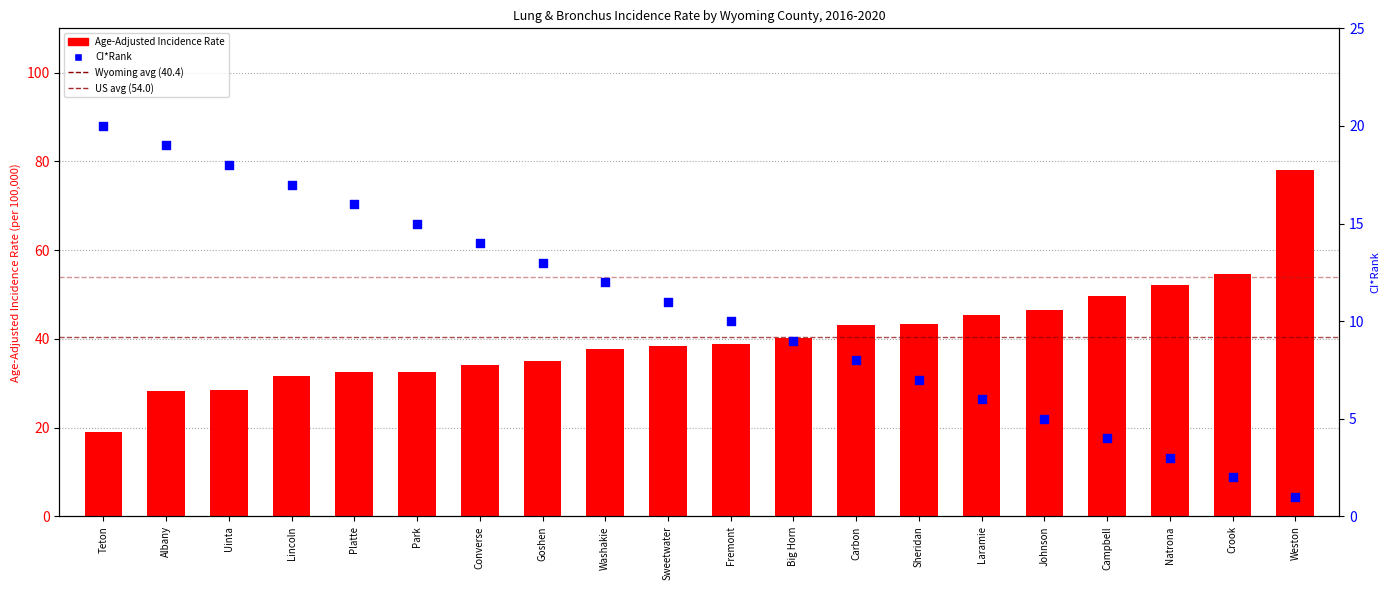

At how many categories does at least one series exceed 2?

20